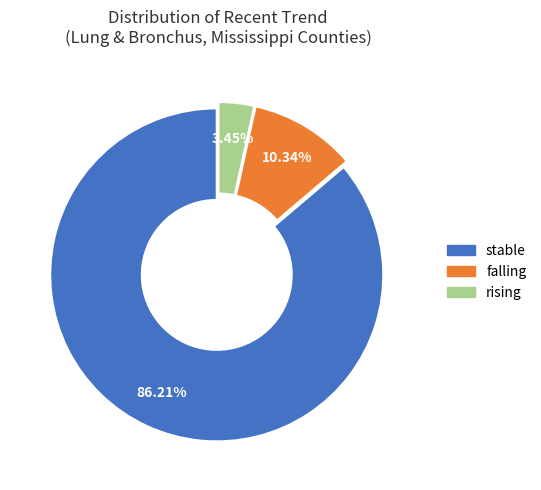

To the nearest percent, what is the combined percentage of falling and stable?

97%